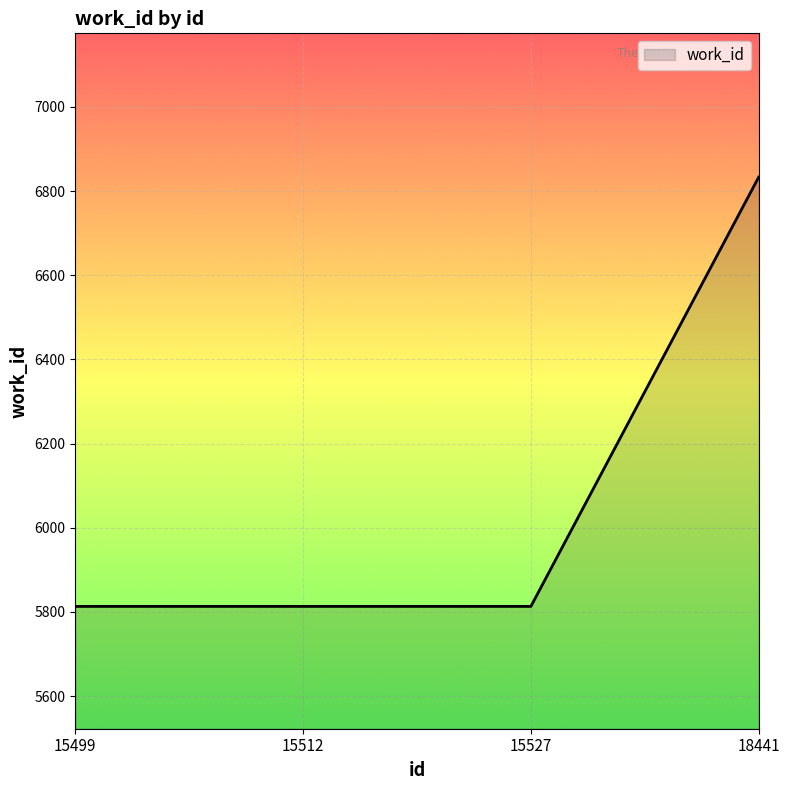

What is the maximum value shown in the chart?

6833